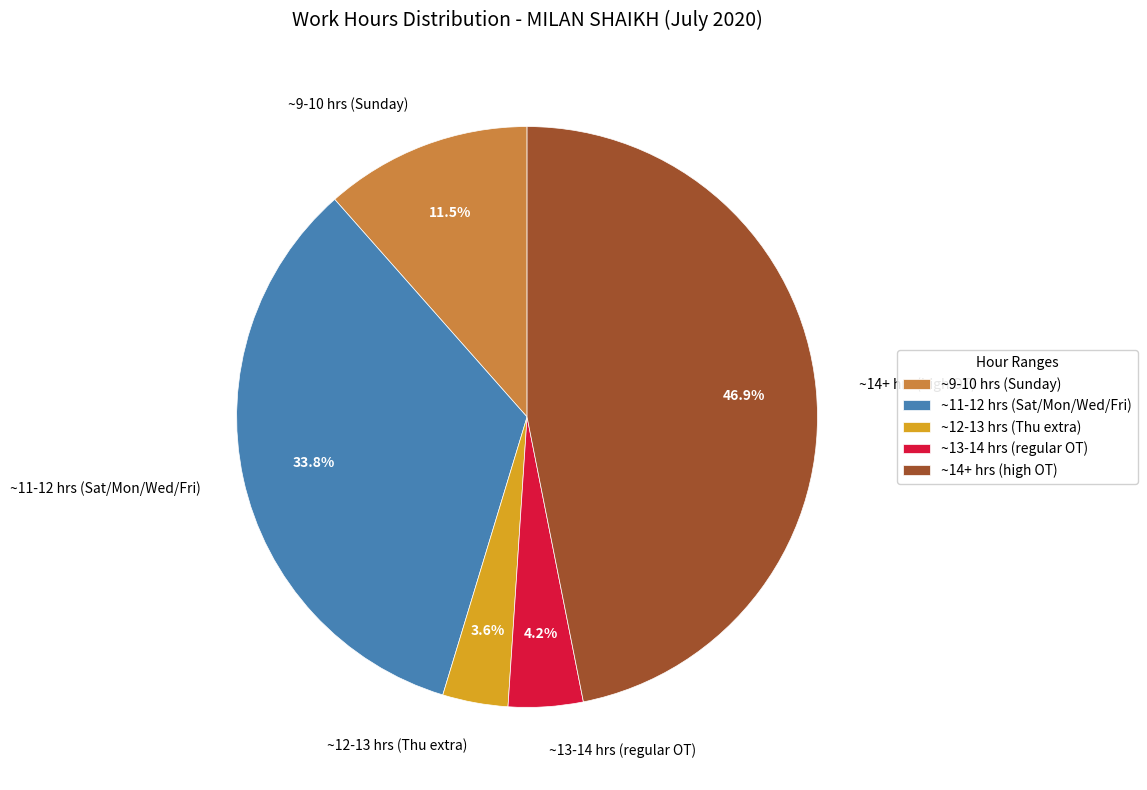

Which slice is the largest?

~14+ hrs (high OT)